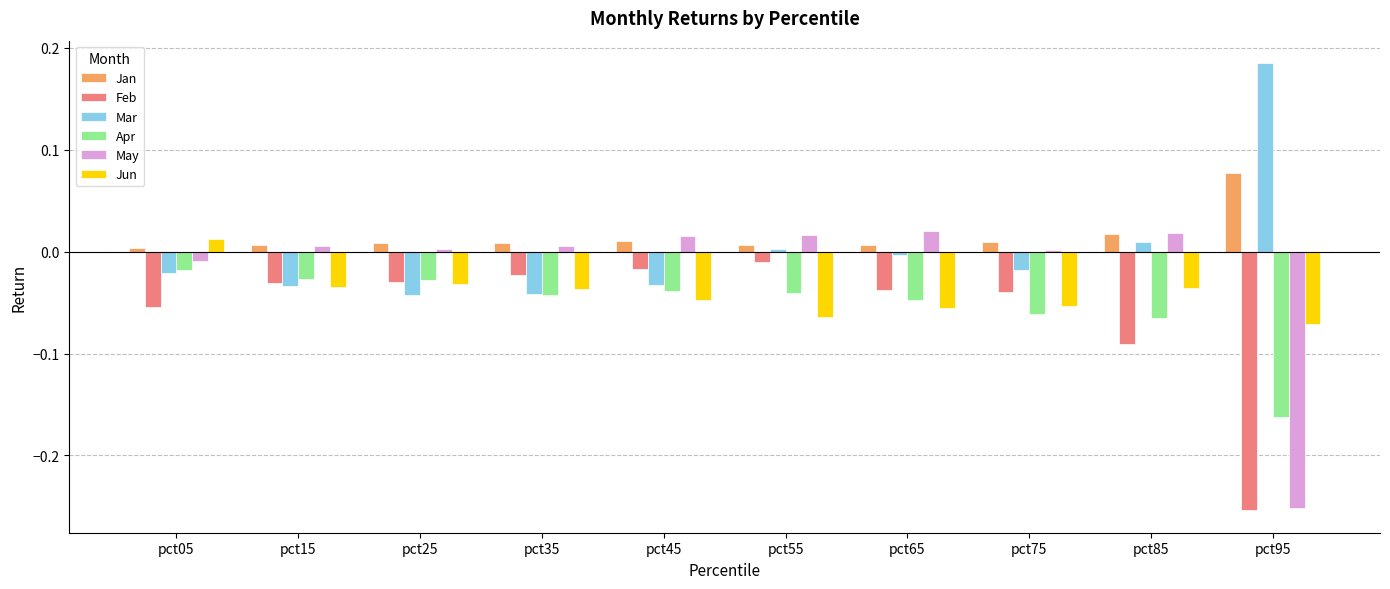

At which label does May reach its minimum?

pct95